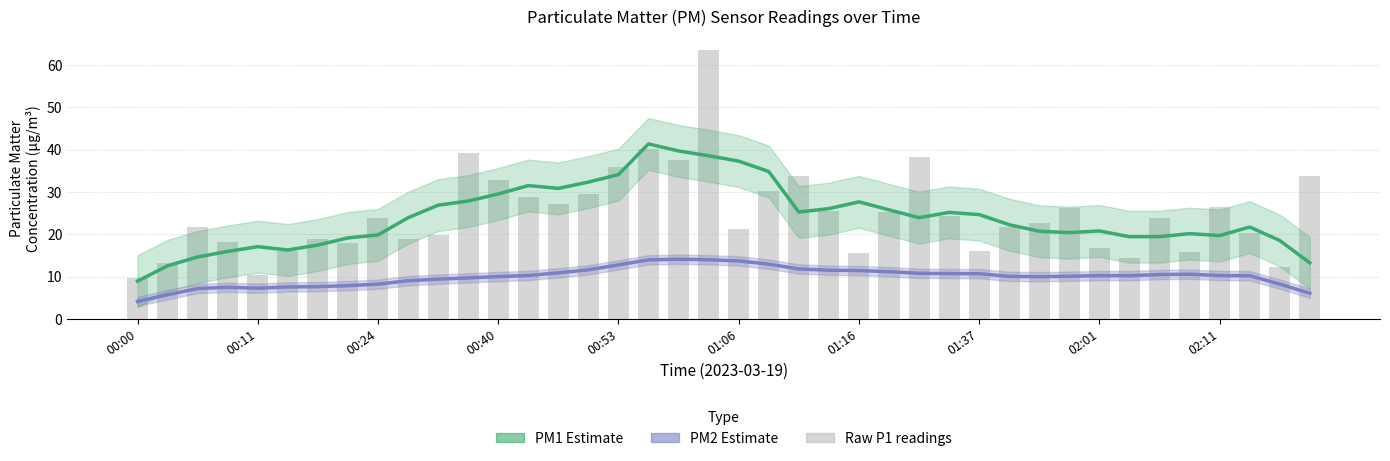

What is the lowest value of the PM2 Estimate series?

4.1